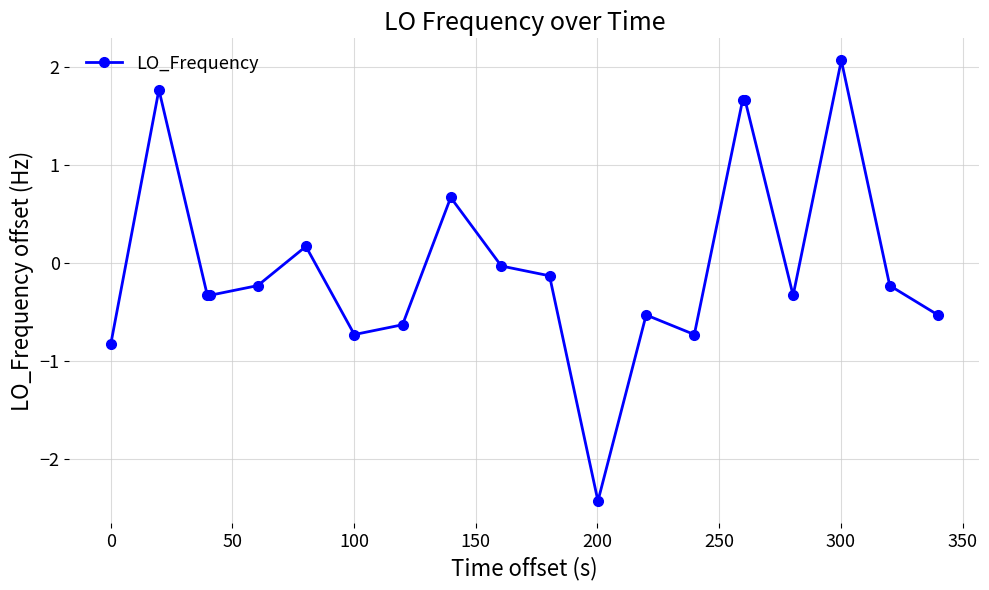

What is the difference between the maximum and minimum values?

4.5